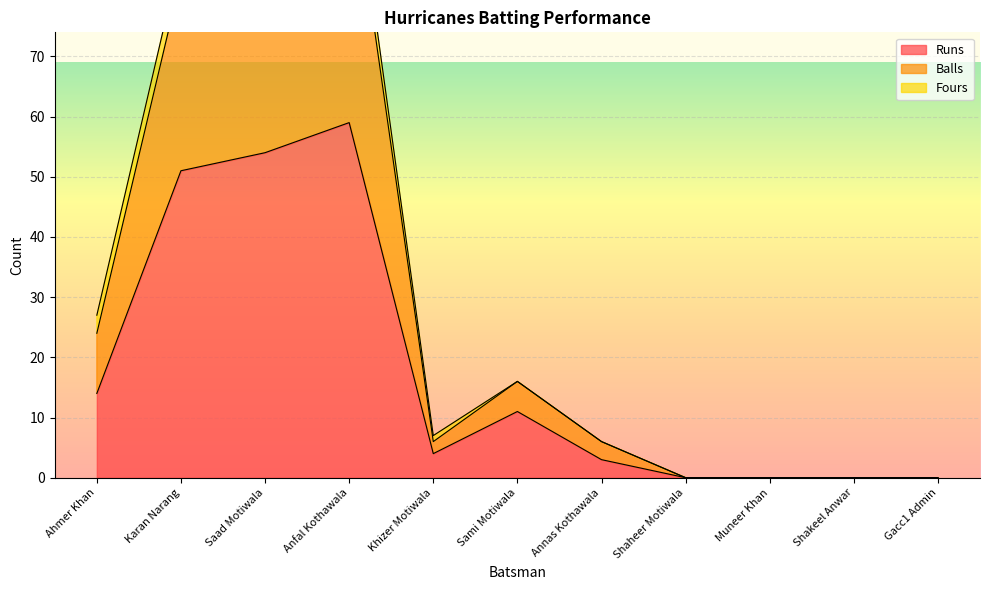

At which label is Runs closest to 29?

Ahmer Khan